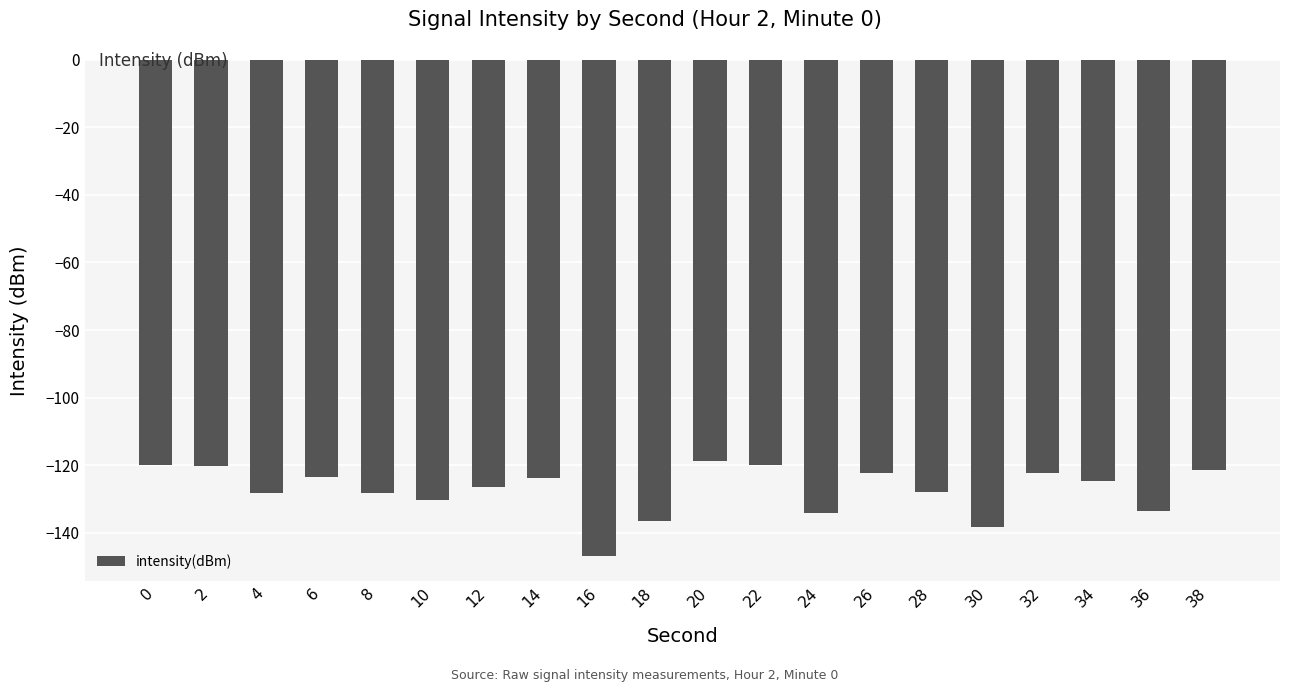

What is the value of the 9th bar from the left?

-146.9